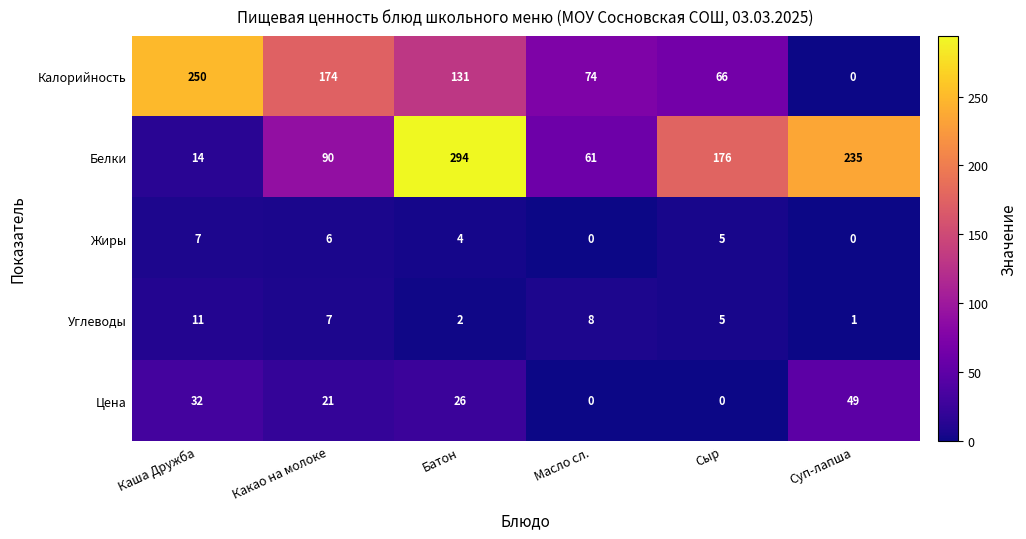

What is the maximum value shown in the chart?

294